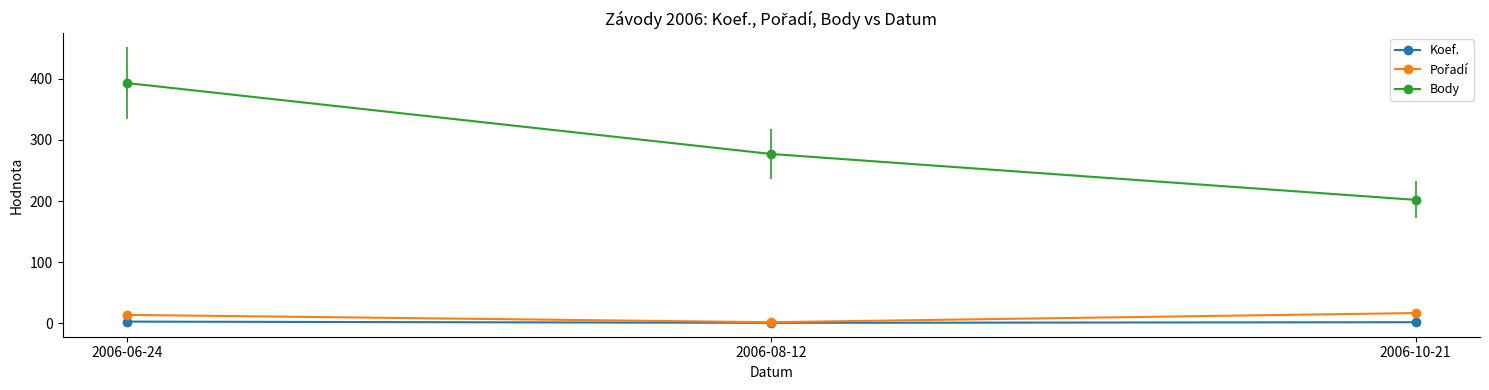

The value of Body at 2006-10-21 is 202. True or false?

True